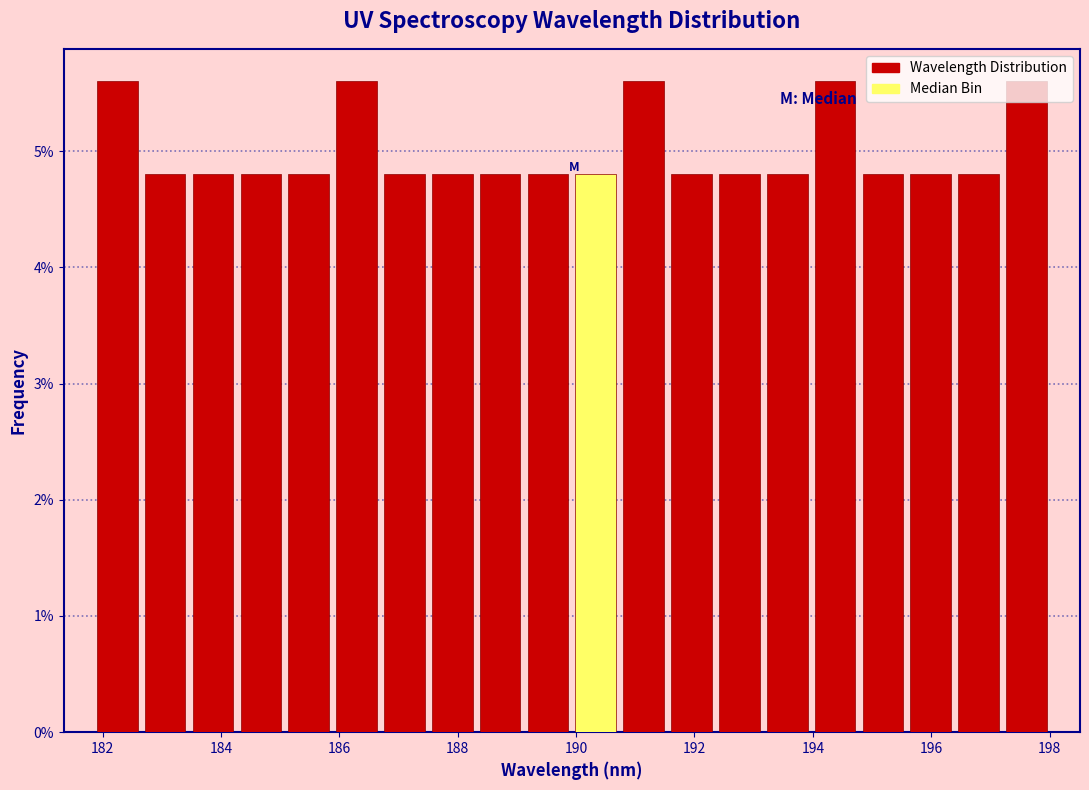

Reading left to right, list every bar in this chart as the range it spans on the x-axis followed by its height. Neither the bar edges nor the heights are printed on the chart, so give them approximately, as read against the axes.

181.8 to 182.6: 5.6
182.6 to 183.4: 4.8
183.4 to 184.2: 4.8
184.2 to 185.0: 4.8
185.0 to 185.8: 4.8
185.8 to 186.6: 5.6
186.6 to 187.6: 4.8
187.6 to 188.4: 4.8
188.4 to 189.2: 4.8
189.2 to 190.0: 4.8
190.0 to 190.8: 4.8
190.8 to 191.6: 5.6
191.6 to 192.4: 4.8
192.4 to 193.2: 4.8
193.2 to 194.0: 4.8
194.0 to 194.8: 5.6
194.8 to 195.6: 4.8
195.6 to 196.4: 4.8
196.4 to 197.2: 4.8
197.2 to 198.0: 5.6